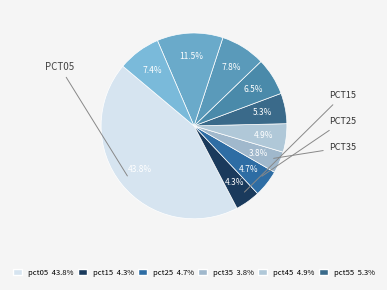

Is there a majority slice in this chart?

No